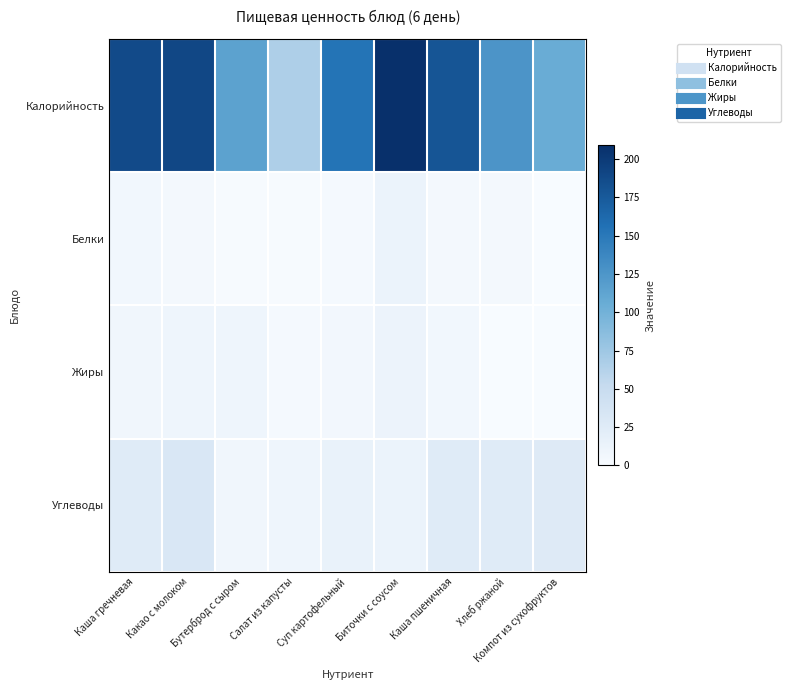

What is the greatest value displayed?

209.0